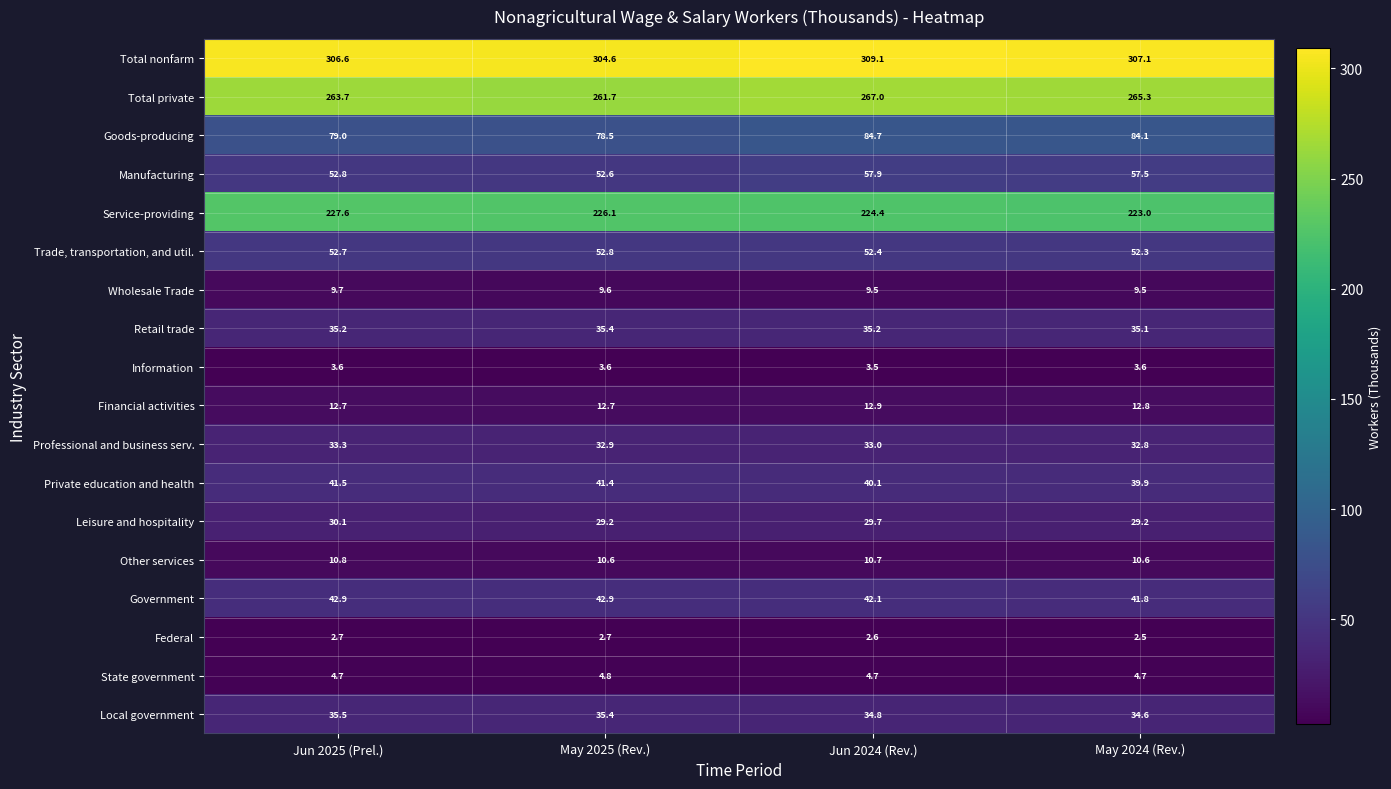

Is it true that Professional and business serv. equals 32.9 at May 2025 (Rev.)?

True